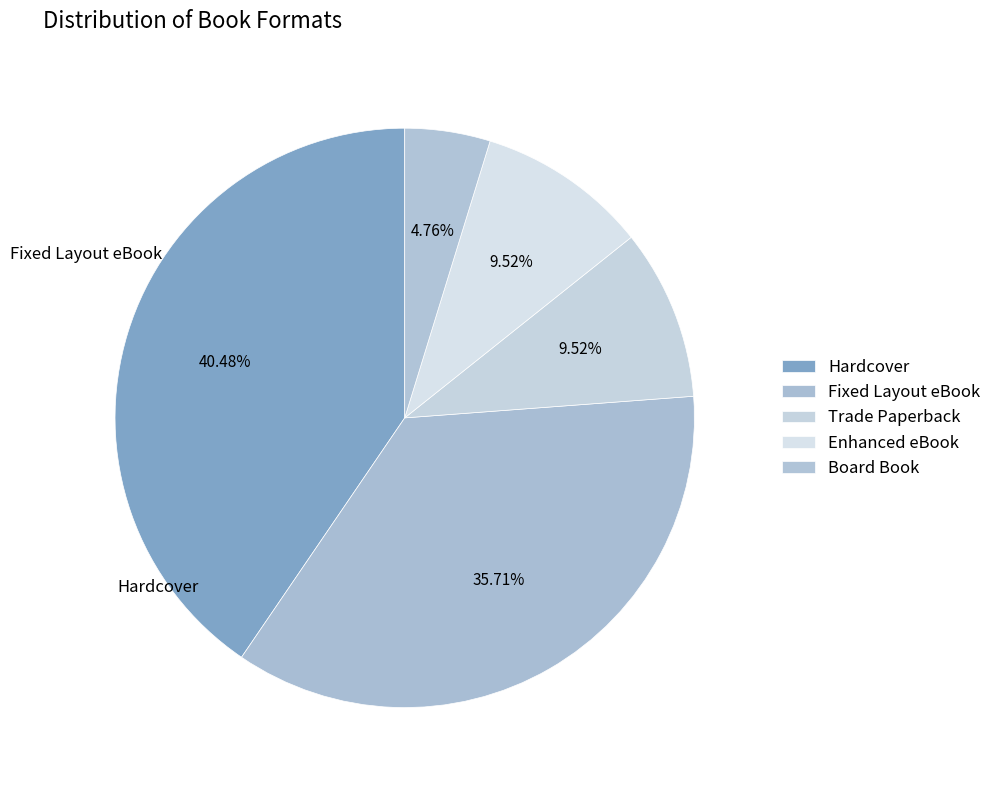

Count the number of slices in the pie.

5